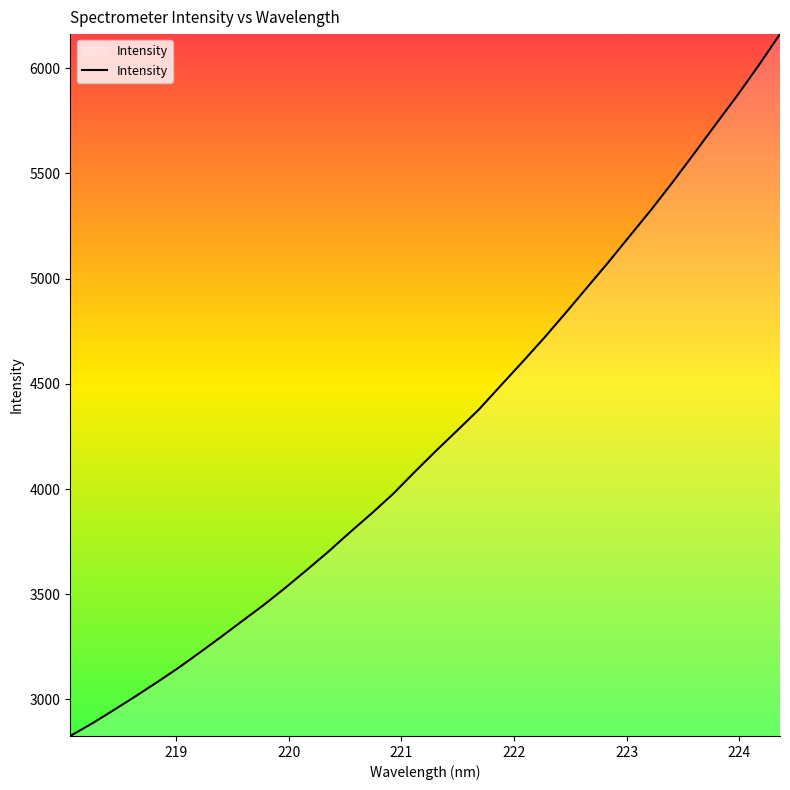

What is the greatest value displayed?

6161.3